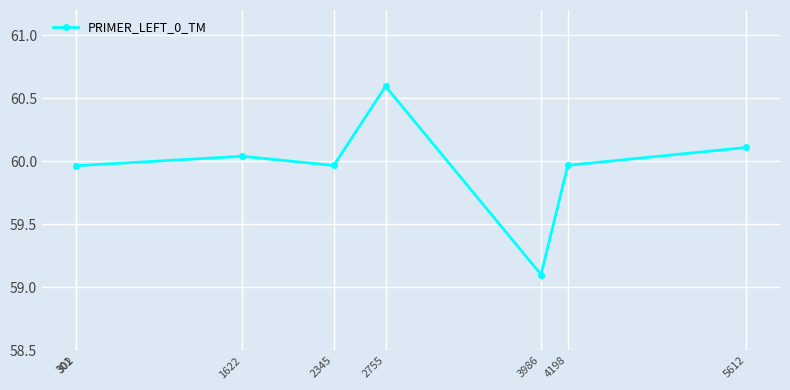

What is the difference between the maximum and minimum values?

1.5